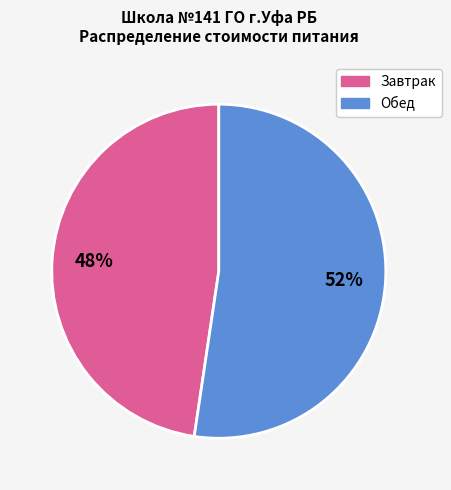

How many slices are in this pie chart?

2